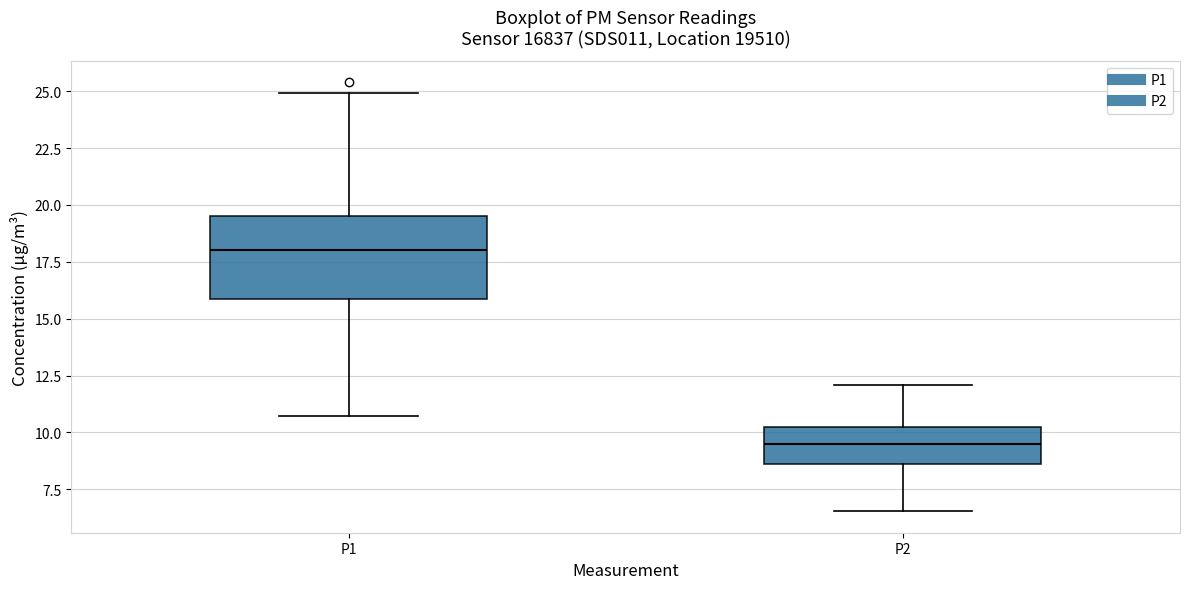

Reading left to right, read every box against the y-axis: the position of its median line, the range the box covers, and the ends of its whiskers. The values are not printed on the chart, so give them approximately, as read against the axis.

P1: median 18.0, box 16.0 to 19.5, whiskers 10.5 to 25.0
P2: median 9.5, box 8.5 to 10.0, whiskers 6.5 to 12.0